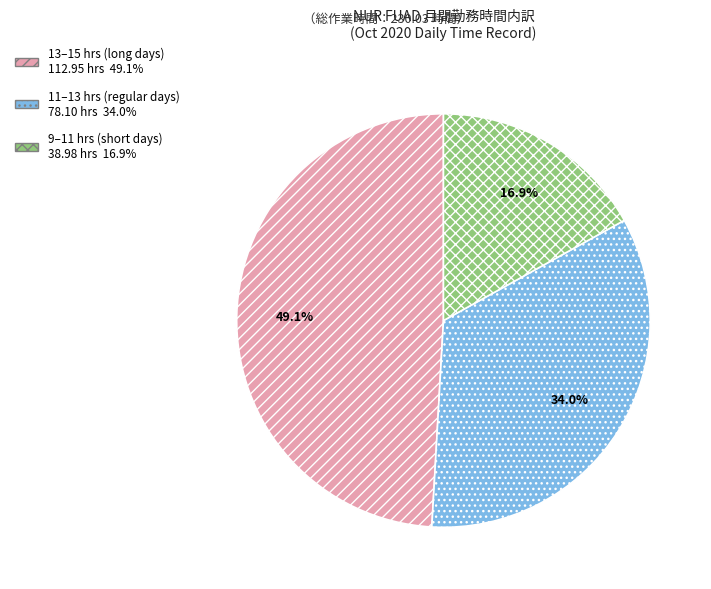

Is there any slice that represents more than half of the pie?

No